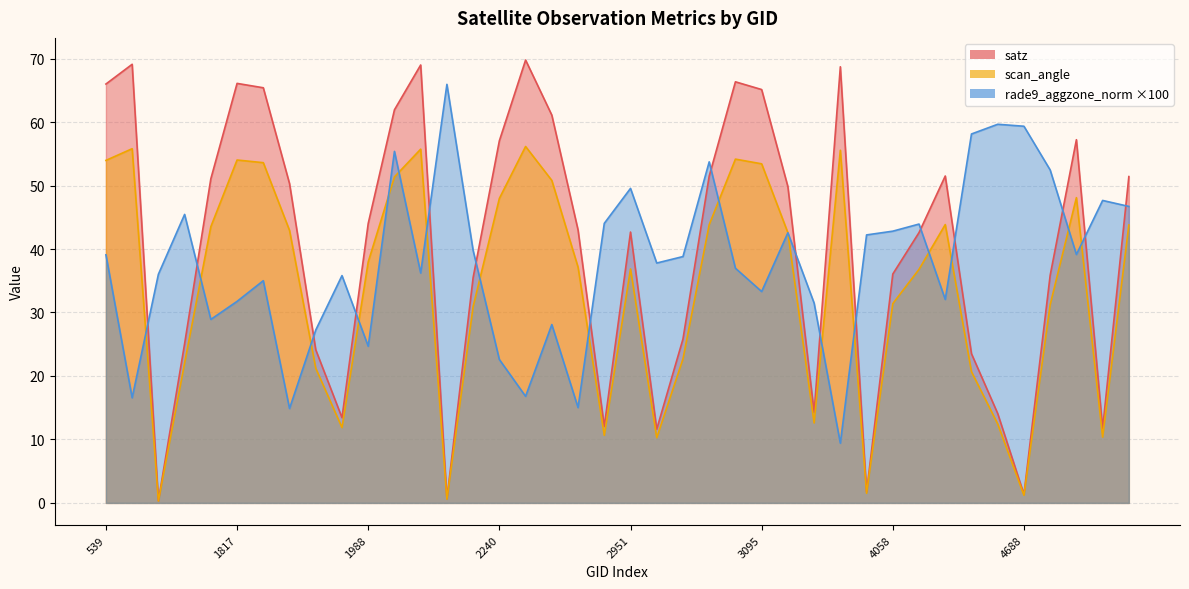

Which category has the highest value in the scan_angle series?

2285